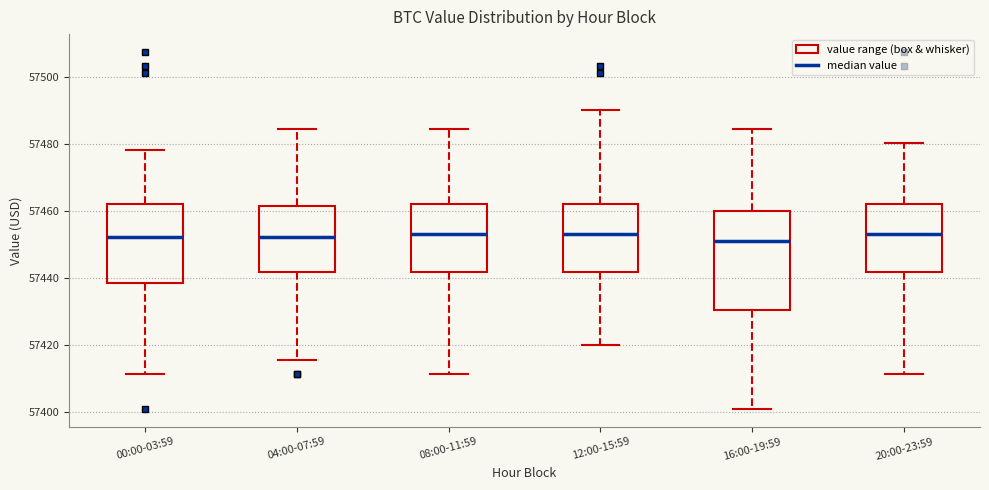

Which box is the tallest, from its lower edge to its upper edge?

16:00-19:59